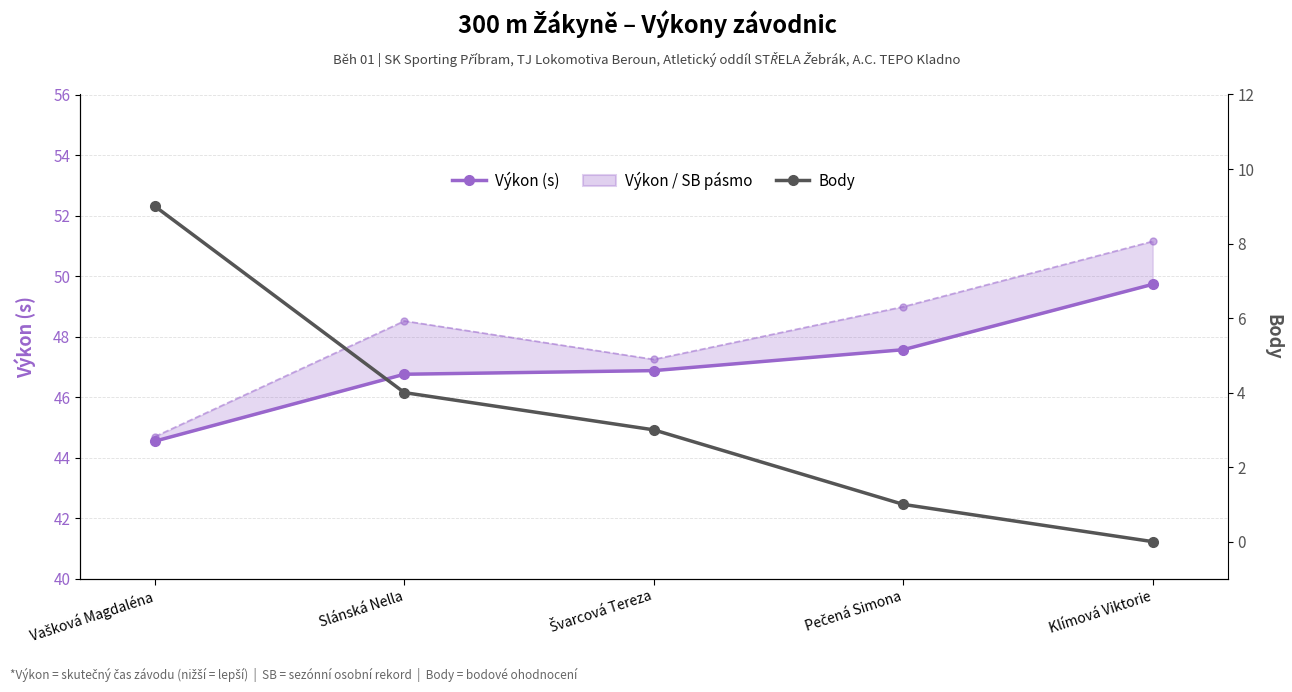

The value of Body at Pečená Simona is 1.0. True or false?

True